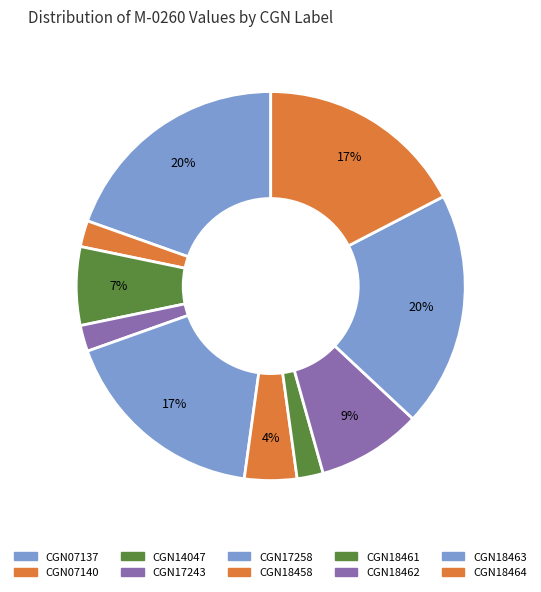

To the nearest percent, what is the difference between the largest and smallest slice percentages?

17%